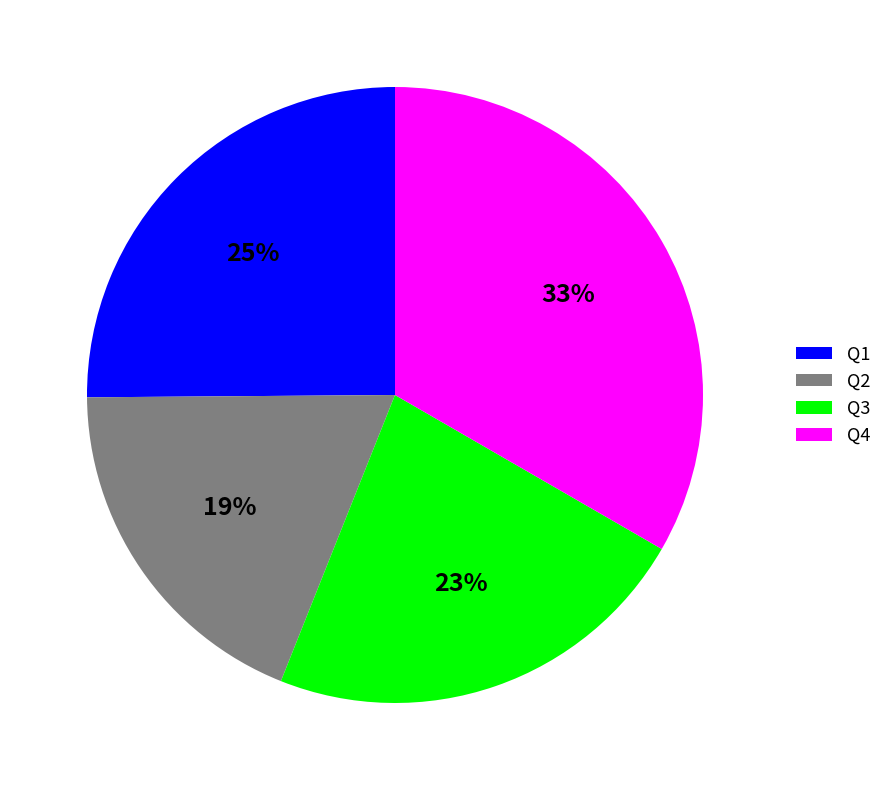

To the nearest percent, what is the difference between the largest and smallest slice percentages?

14%